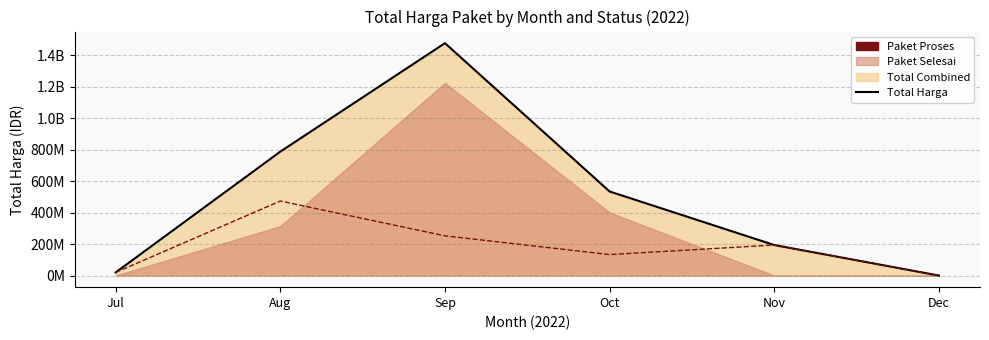

True or false: Harga Selesai and Total Harga intersect in this chart.

False